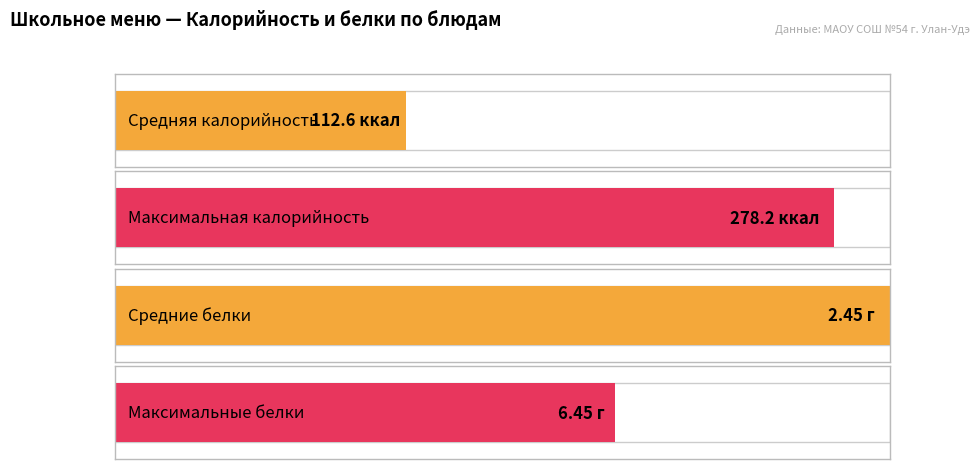

What is the highest value of the Белки series?

6.5